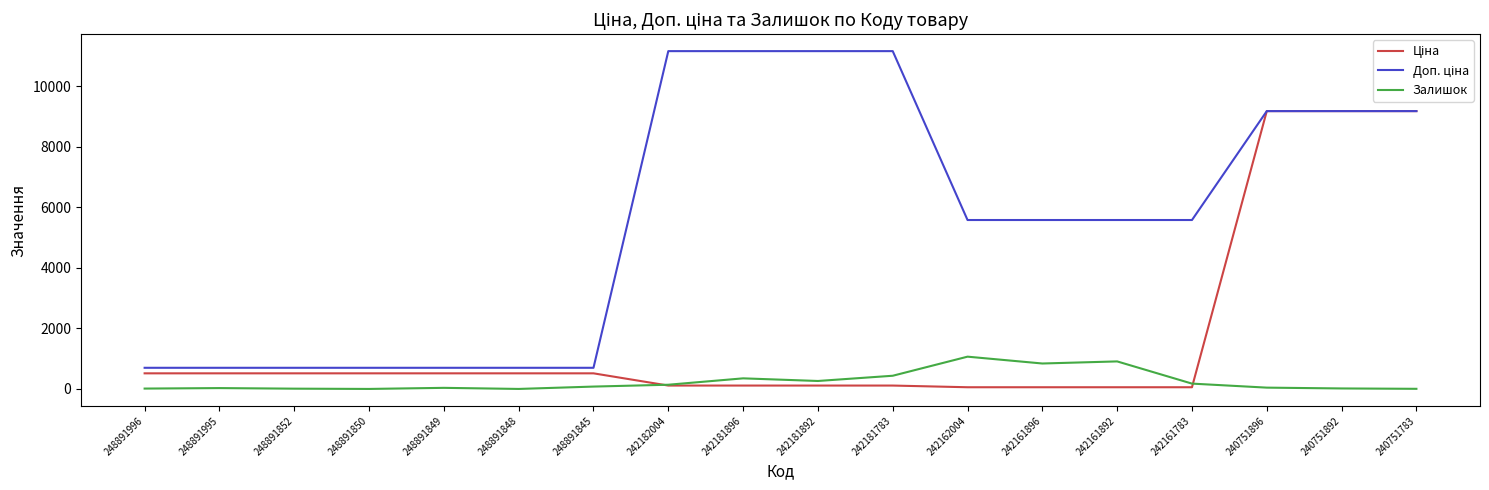

What is the highest value of the Залишок series?

1067.0